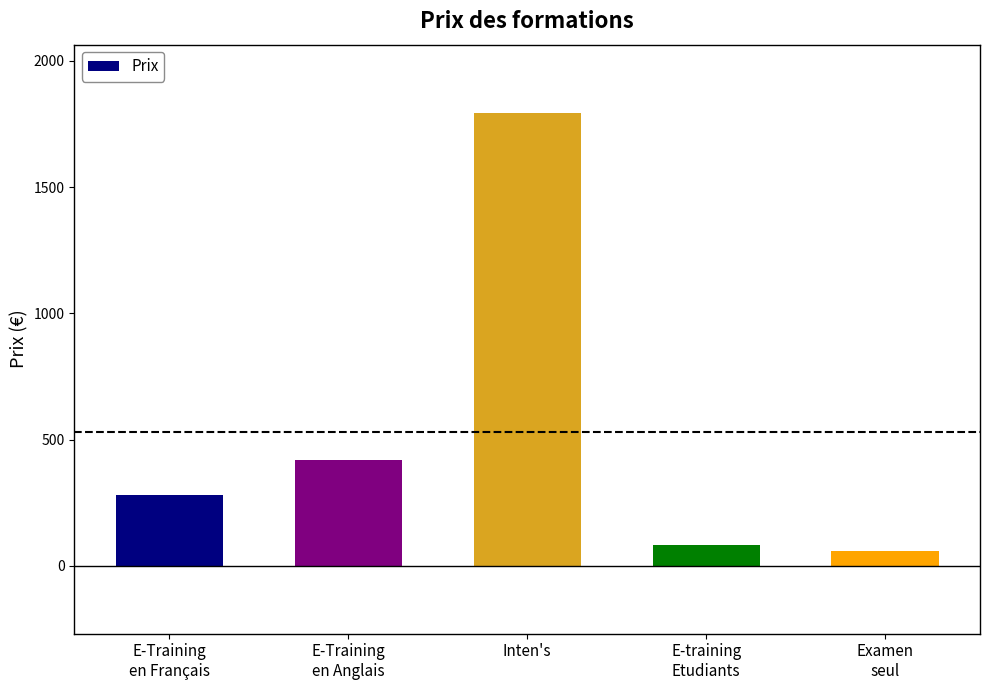

What is the change in value from E-Training
en Anglais to Inten's?

+1375